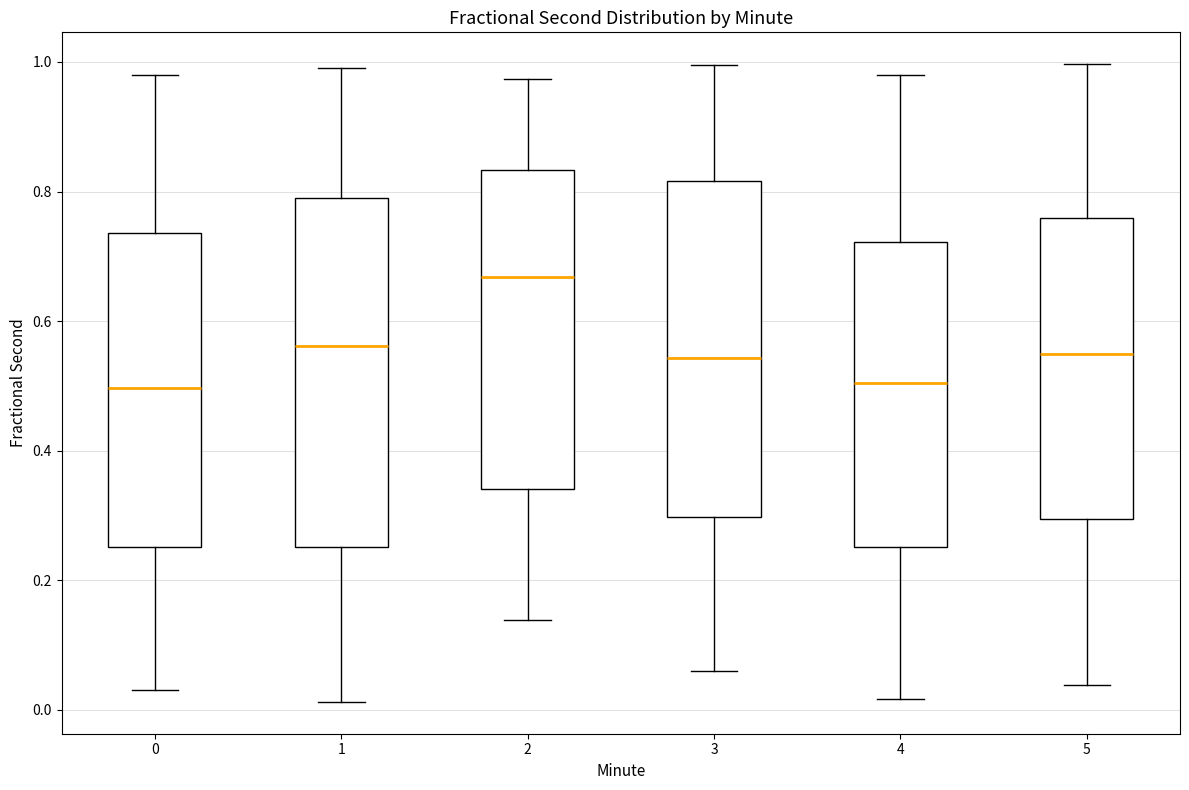

Where is the upper edge of the box at x = 1 on the y-axis? The values are not printed on the chart, so give them approximately, as read against the axis.

0.78